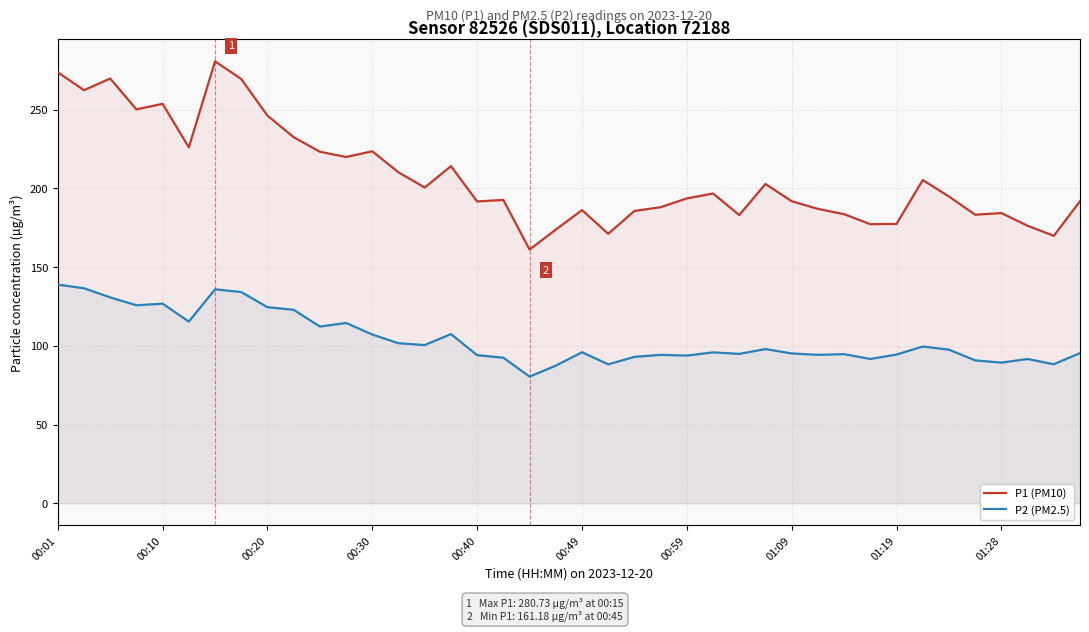

True or false: P1 (PM10) and P2 (PM2.5) intersect in this chart.

False